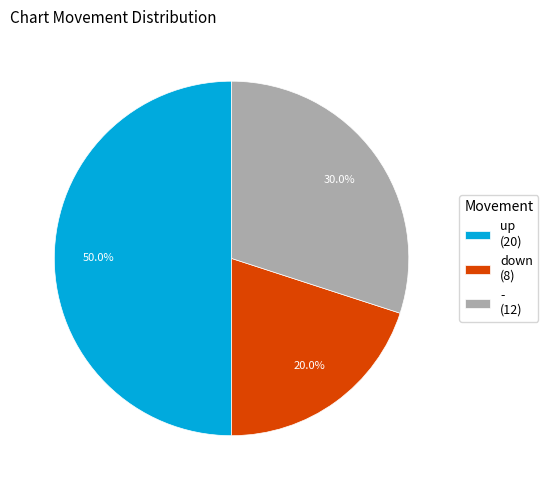

Do - and up together represent more than half of the pie?

Yes